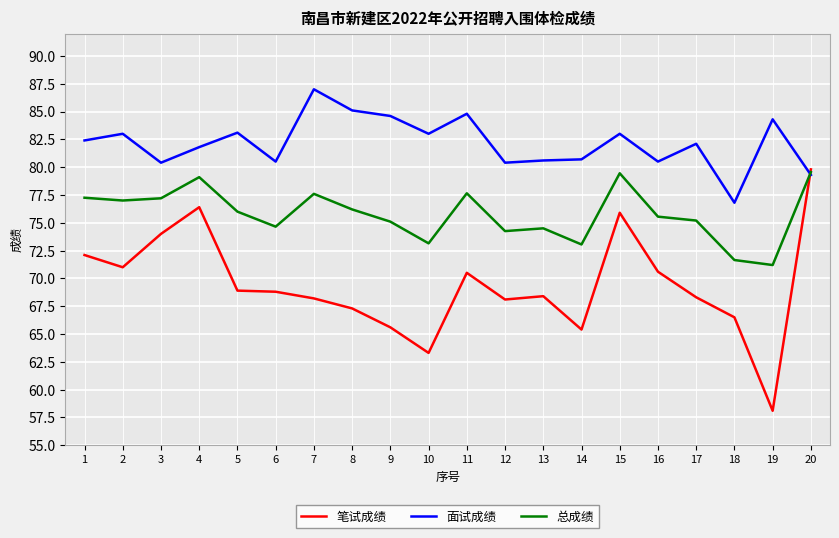

Which label corresponds to the largest value in the chart?

7